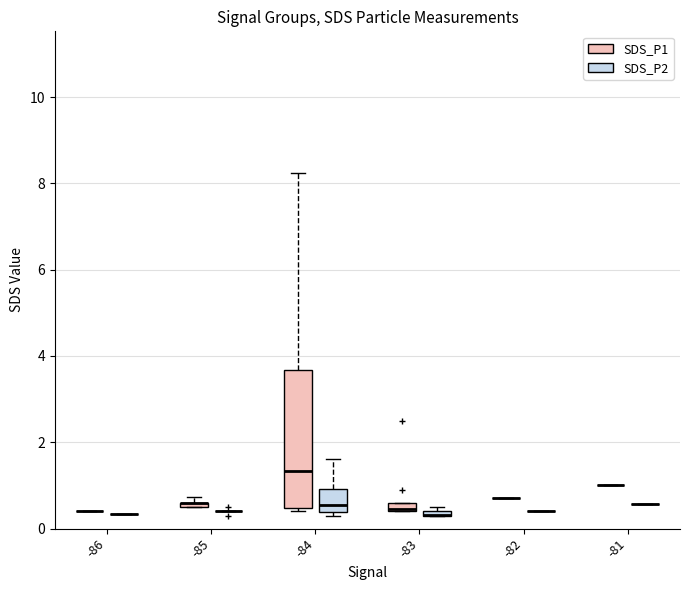

At 9, list the series in order from largest to smallest.

SDS_P1, SDS_P2